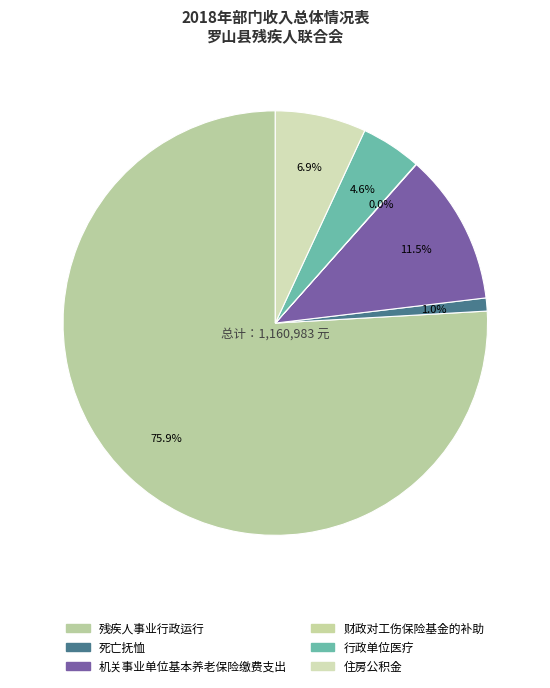

Which category has the smallest portion of the pie?

财政对工伤保险基金的补助